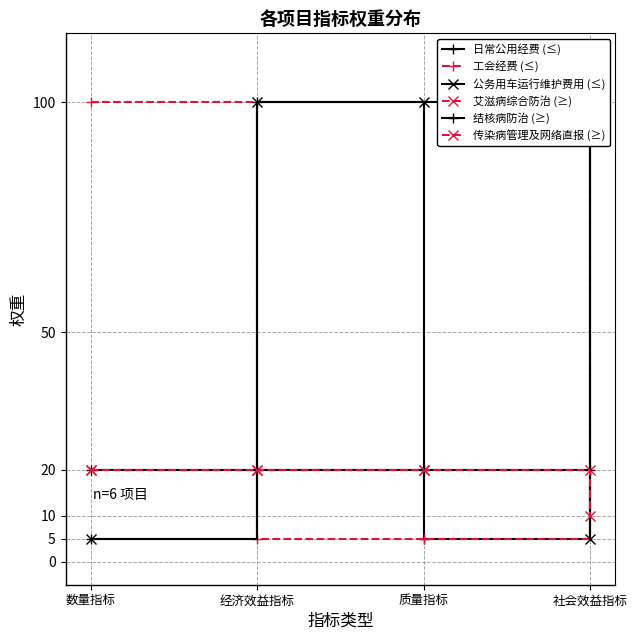

Which label corresponds to the smallest value in the chart?

数量指标